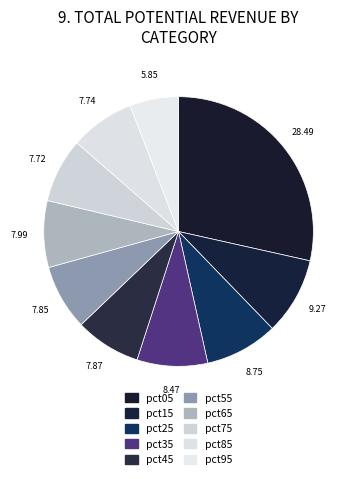

The pct35 slice represents 8% of the pie. True or false?

True